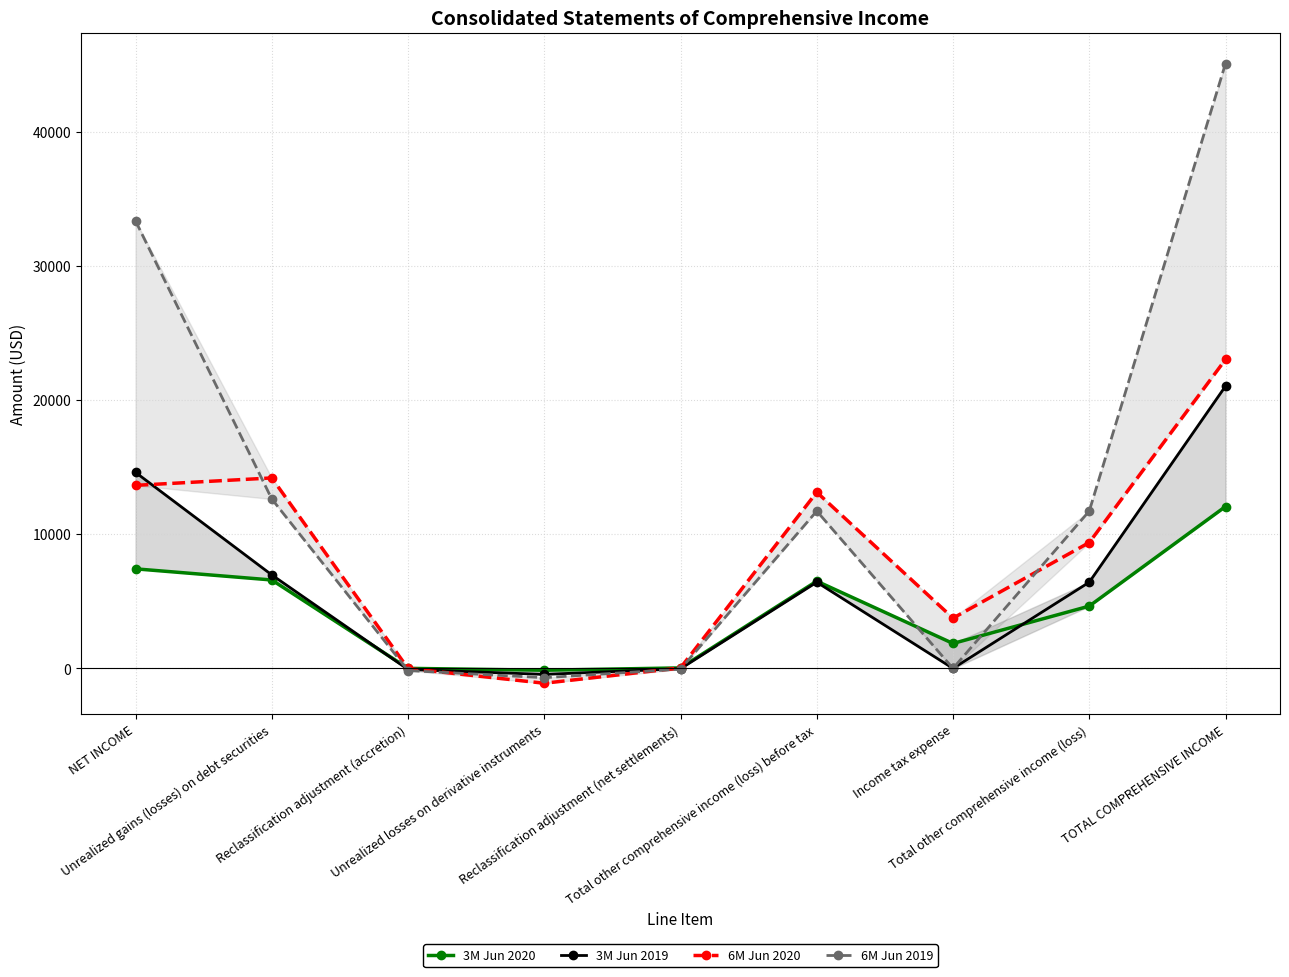

The 3M Jun 2020 series shows 8666 at Unrealized gains (losses) on debt securities. True or false?

False